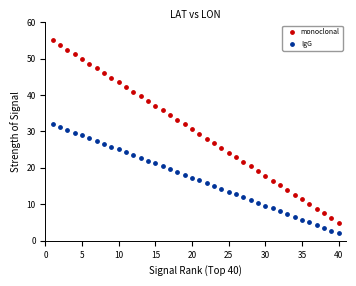

Across all data points, what is the range of X values (max minus min)?

39.0